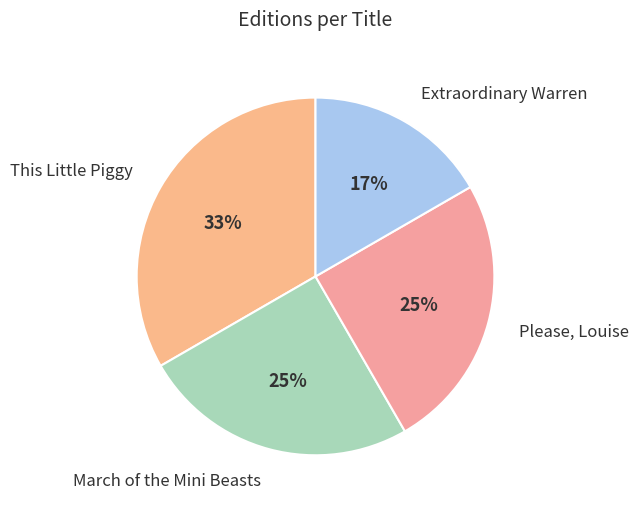

To the nearest percent, what is the difference between the Please, Louise and This Little Piggy slice percentages?

8%